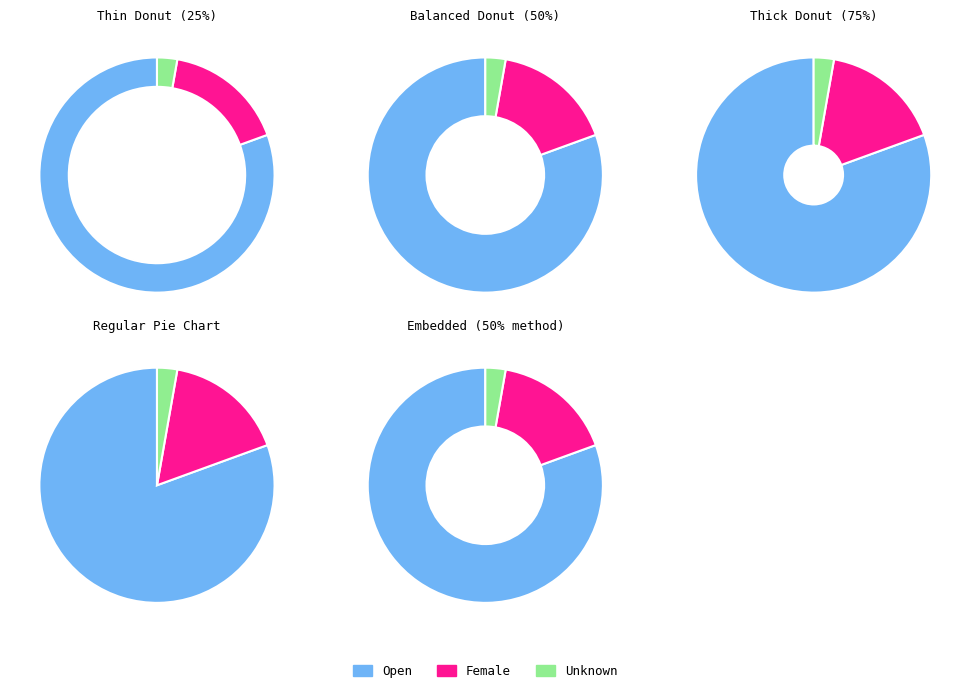

Which category has the smallest portion of the pie?

Unknown